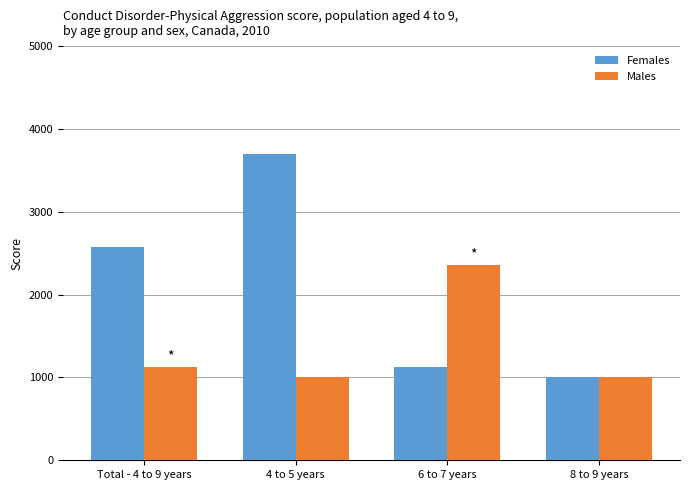

What is the average value of the Females series?

2101